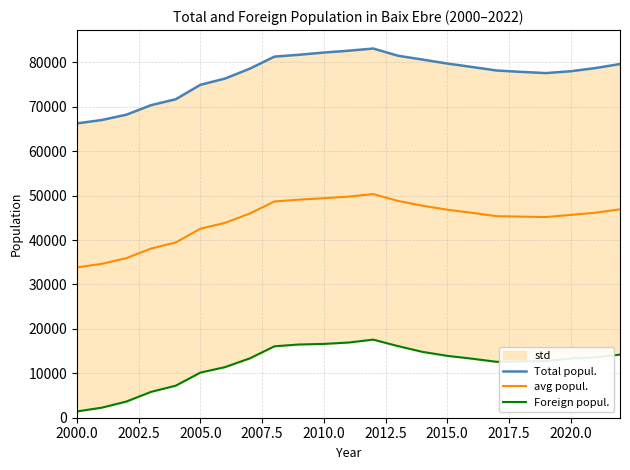

What is the minimum value for avg popul.?

33846.0